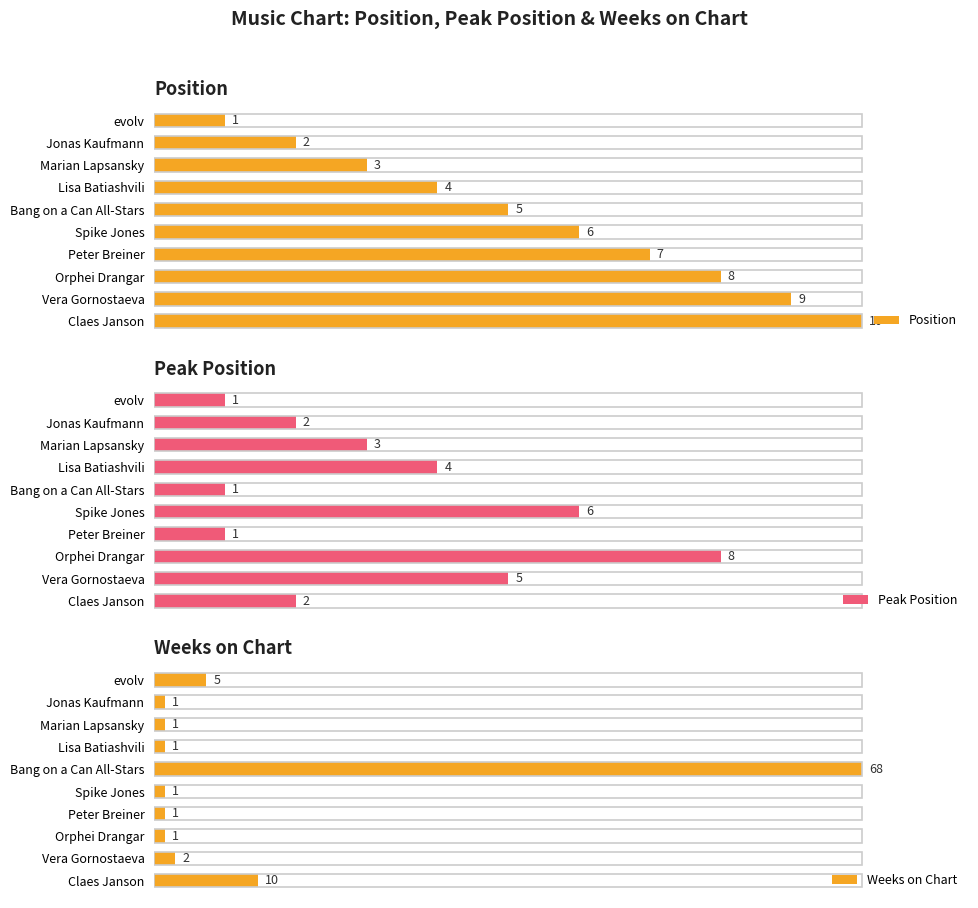

Does the chart contain any negative values?

No